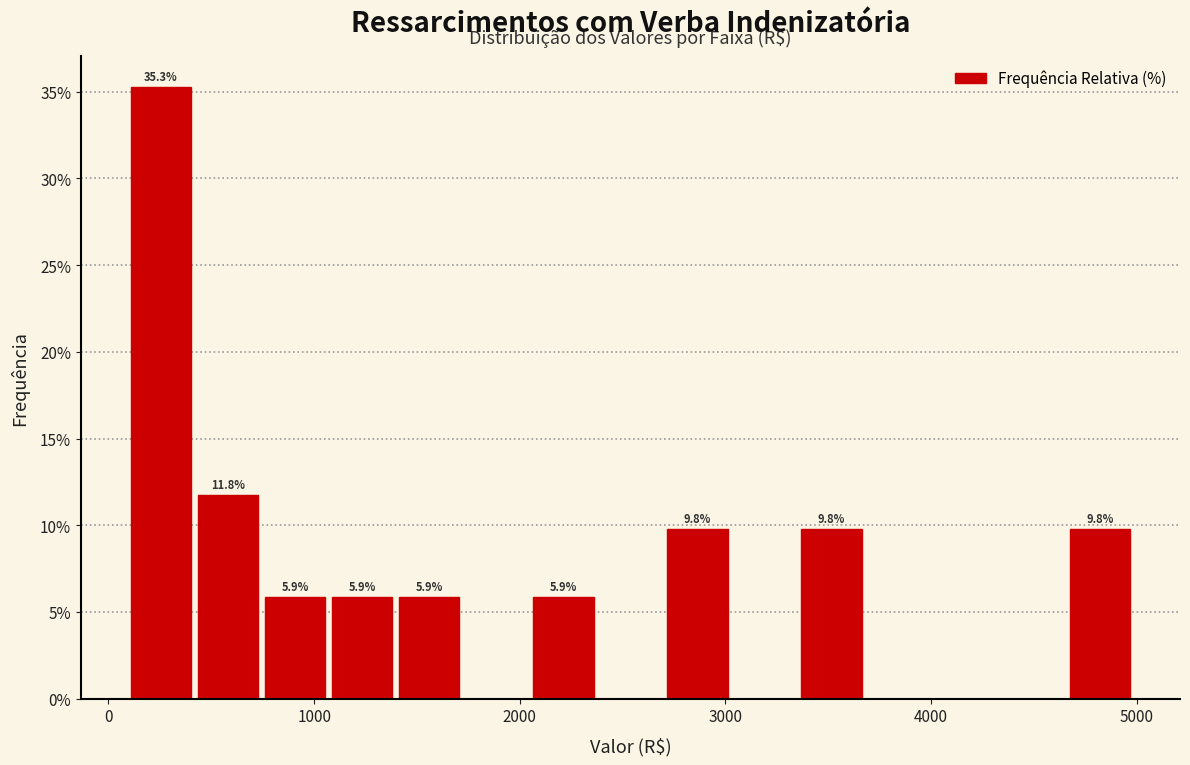

Read against the x-axis, roughly where is the centre of the tallest bar?

300